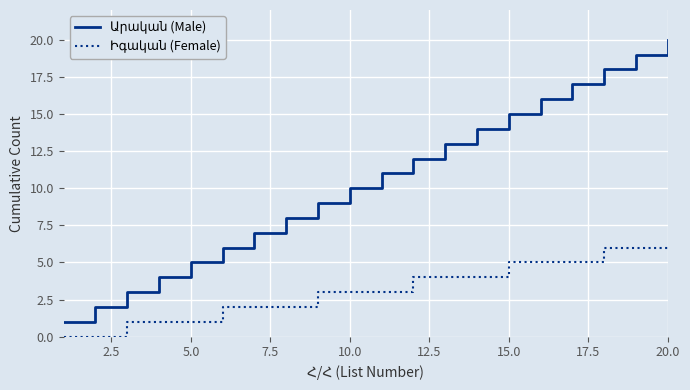

Is this an area chart (filled region under the line)?

No